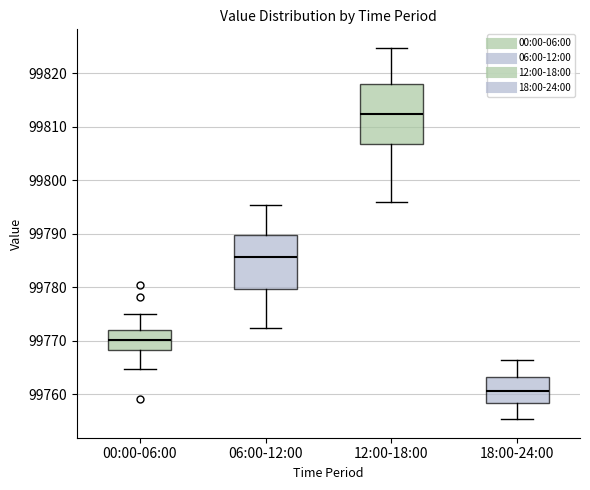

Reading left to right, transcribe this box plot: for each box, give where its median line is, the range the box spans, and where its two whiskers end, as read against the y-axis. The values are not printed on the chart, so give them approximately, as read against the axis.

00:00-06:00: median 99770, box 99768 to 99772, whiskers 99765 to 99775
06:00-12:00: median 99786, box 99780 to 99790, whiskers 99772 to 99795
12:00-18:00: median 99812, box 99807 to 99818, whiskers 99796 to 99825
18:00-24:00: median 99761, box 99758 to 99763, whiskers 99755 to 99766